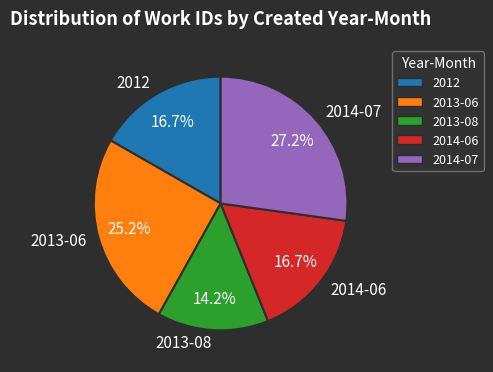

Is it true that 2013-06 is 25% of the pie?

True